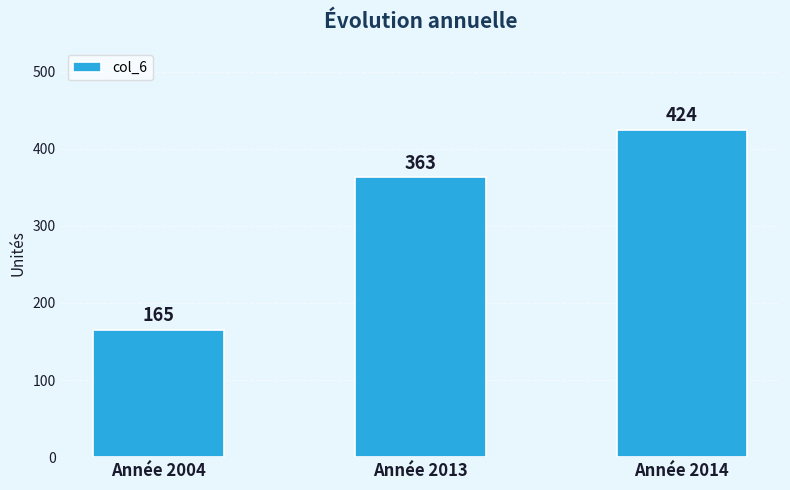

Which category has the highest value across all series?

Année 2014